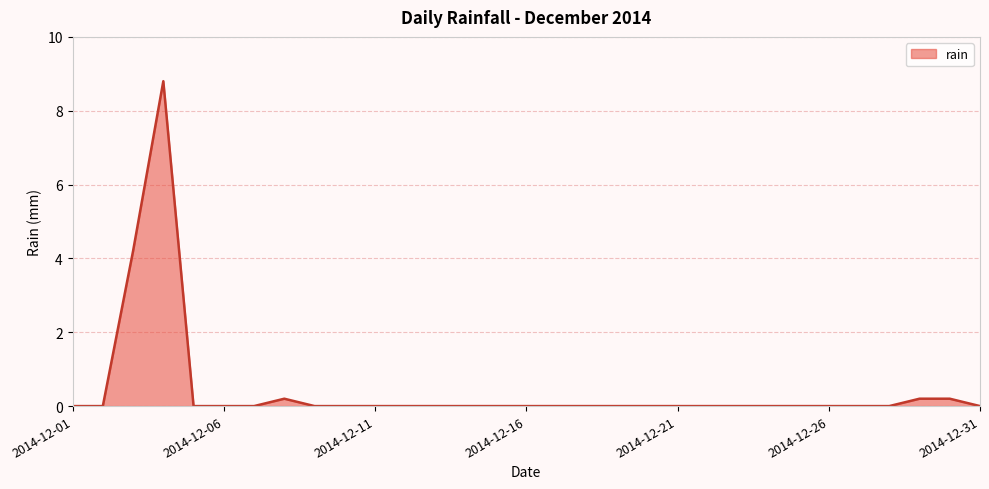

What is the greatest value displayed?

8.8